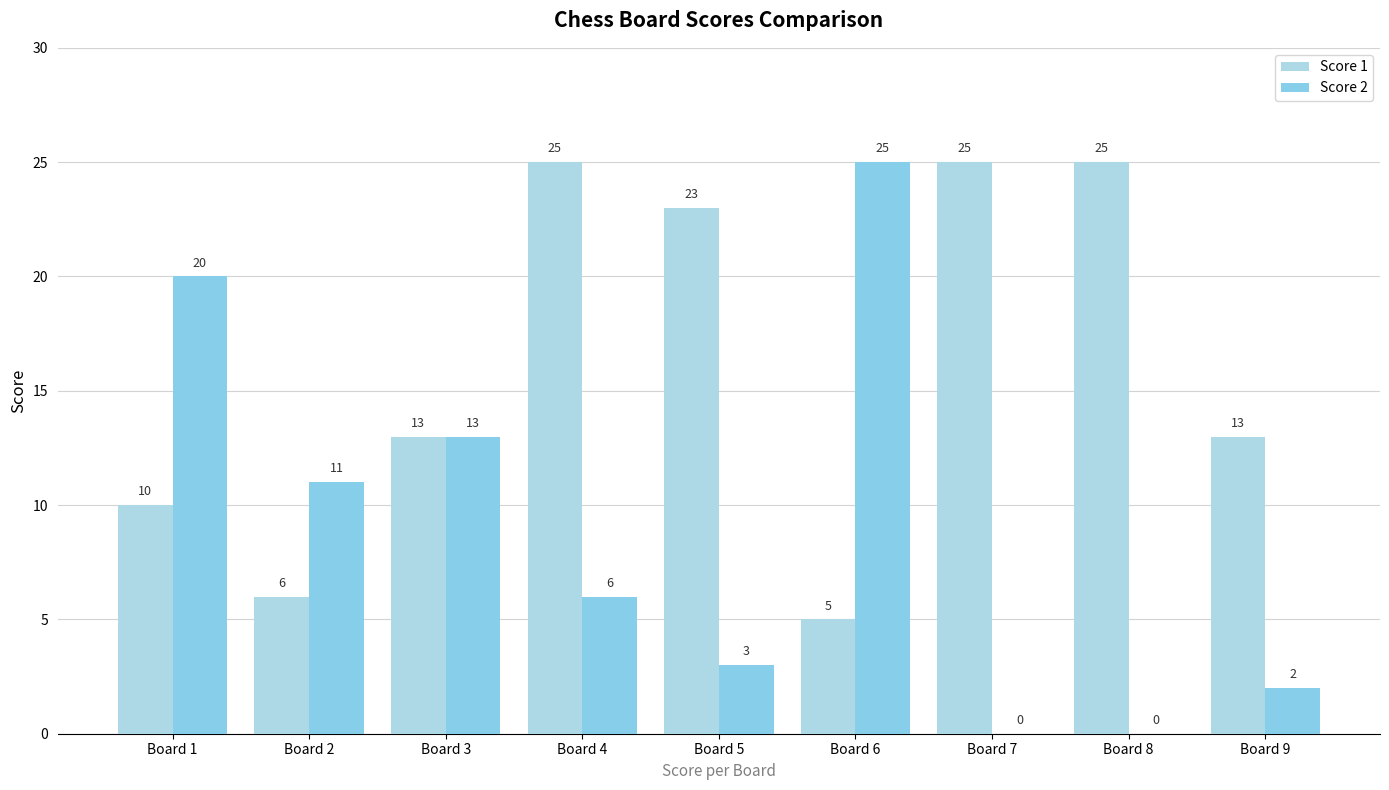

Reading left to right, extract all data points from this chart.

Score 1: Board 1=10	Board 2=6	Board 3=13	Board 4=25	Board 5=23	Board 6=5	Board 7=25	Board 8=25	Board 9=13
Score 2: Board 1=20	Board 2=11	Board 3=13	Board 4=6	Board 5=3	Board 6=25	Board 7=0	Board 8=0	Board 9=2